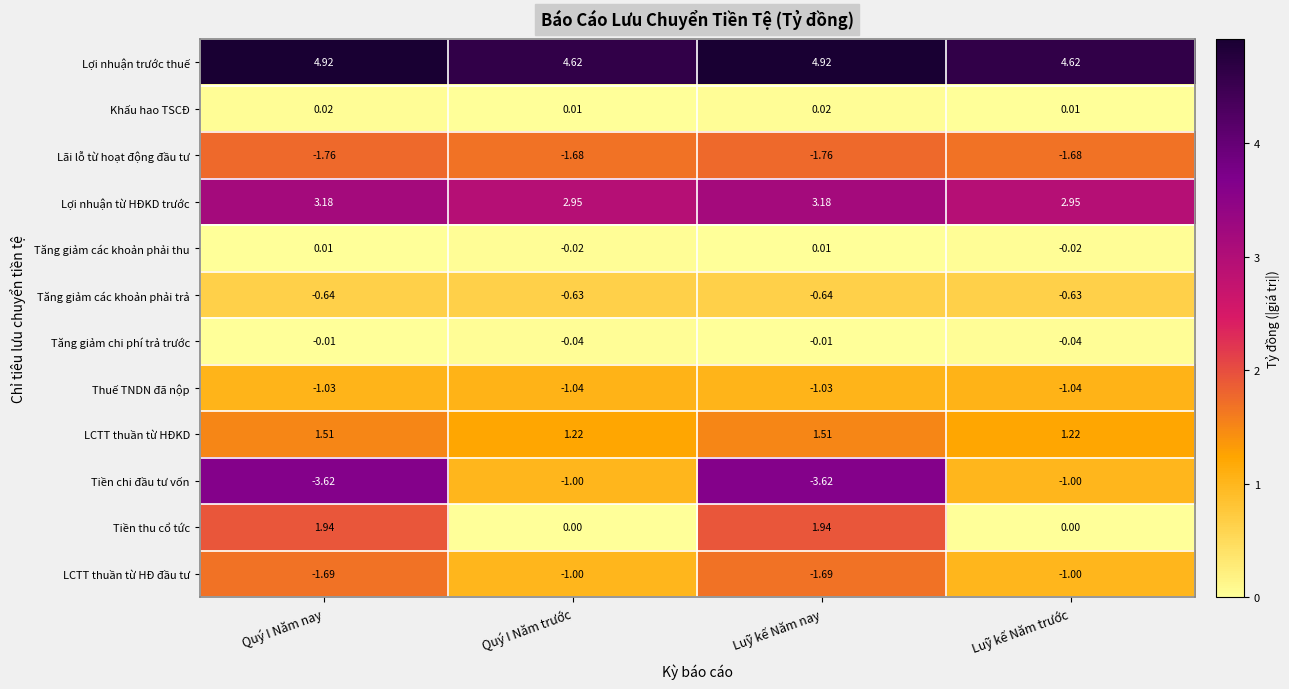

Is the value of LCTT thuần từ HĐ đầu tư at Luỹ kế Năm trước greater than the value of Lãi lỗ từ hoạt động đầu tư at Luỹ kế Năm nay?

Yes